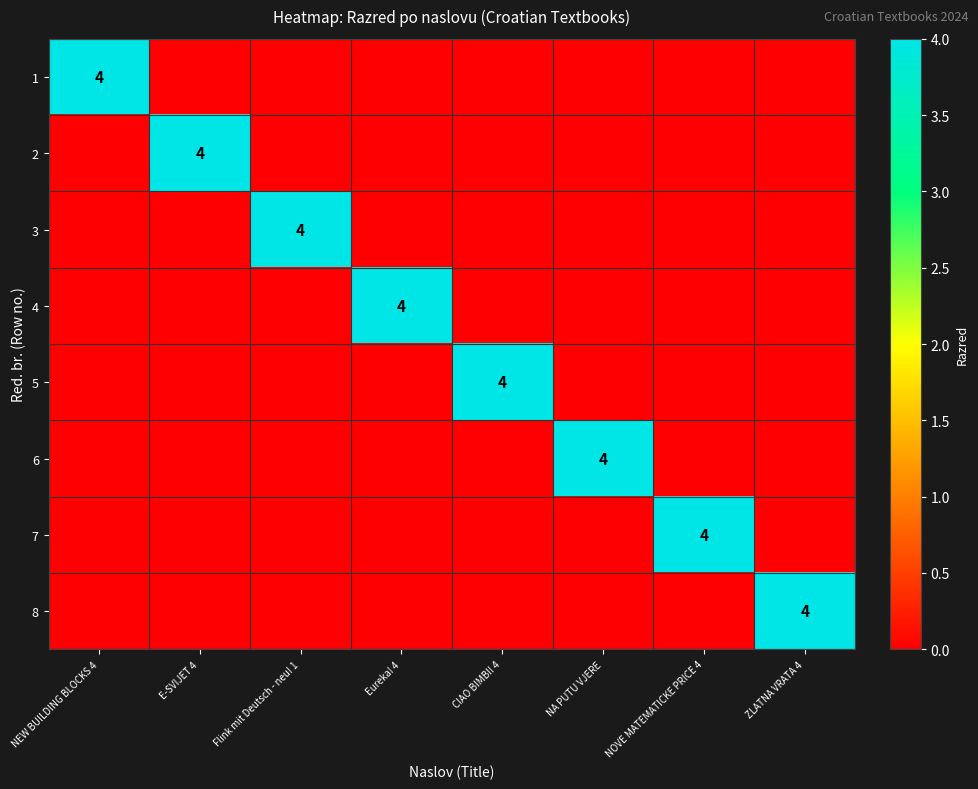

Is it true that 8 equals 5 at ZLATNA VRATA 4?

False